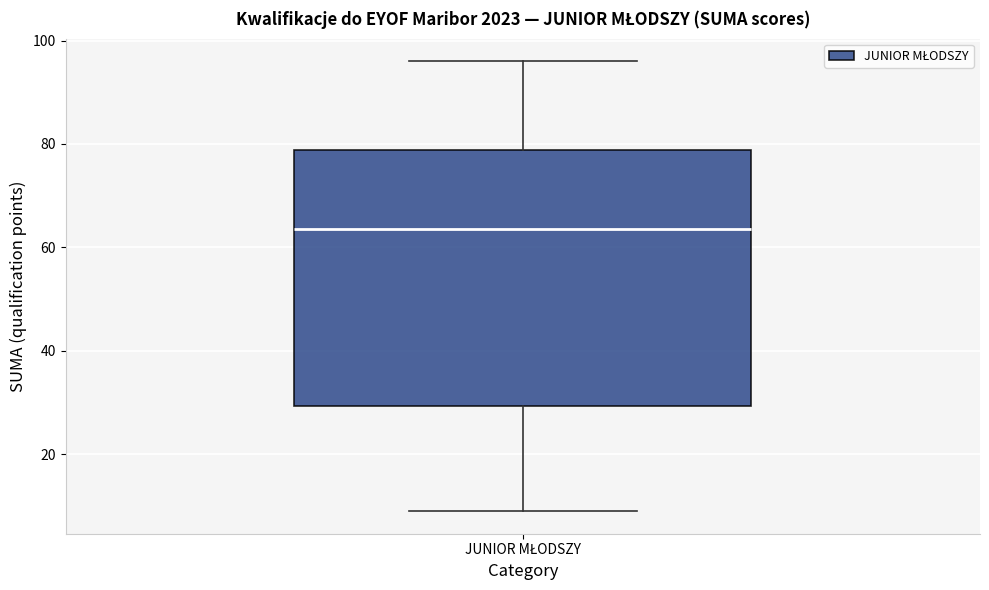

Read this box plot against the y-axis: the position of the median line, the range covered by the box, and the ends of both whiskers. The values are not printed on the chart, so give them approximately, as read against the axis.

median 64, box 30 to 78, whiskers 10 to 96